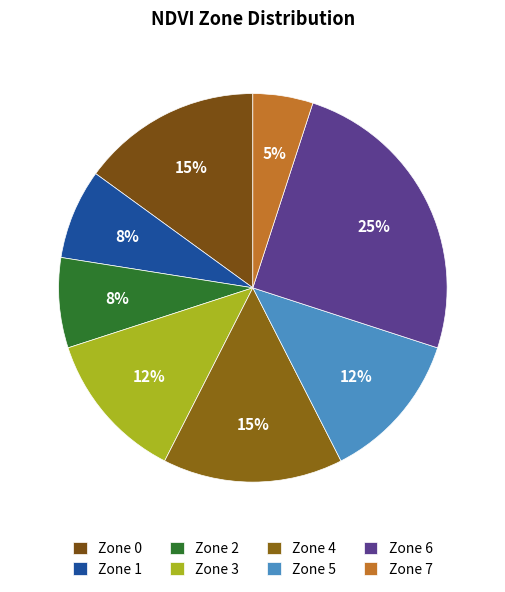

Which slice is the largest?

Zone 6